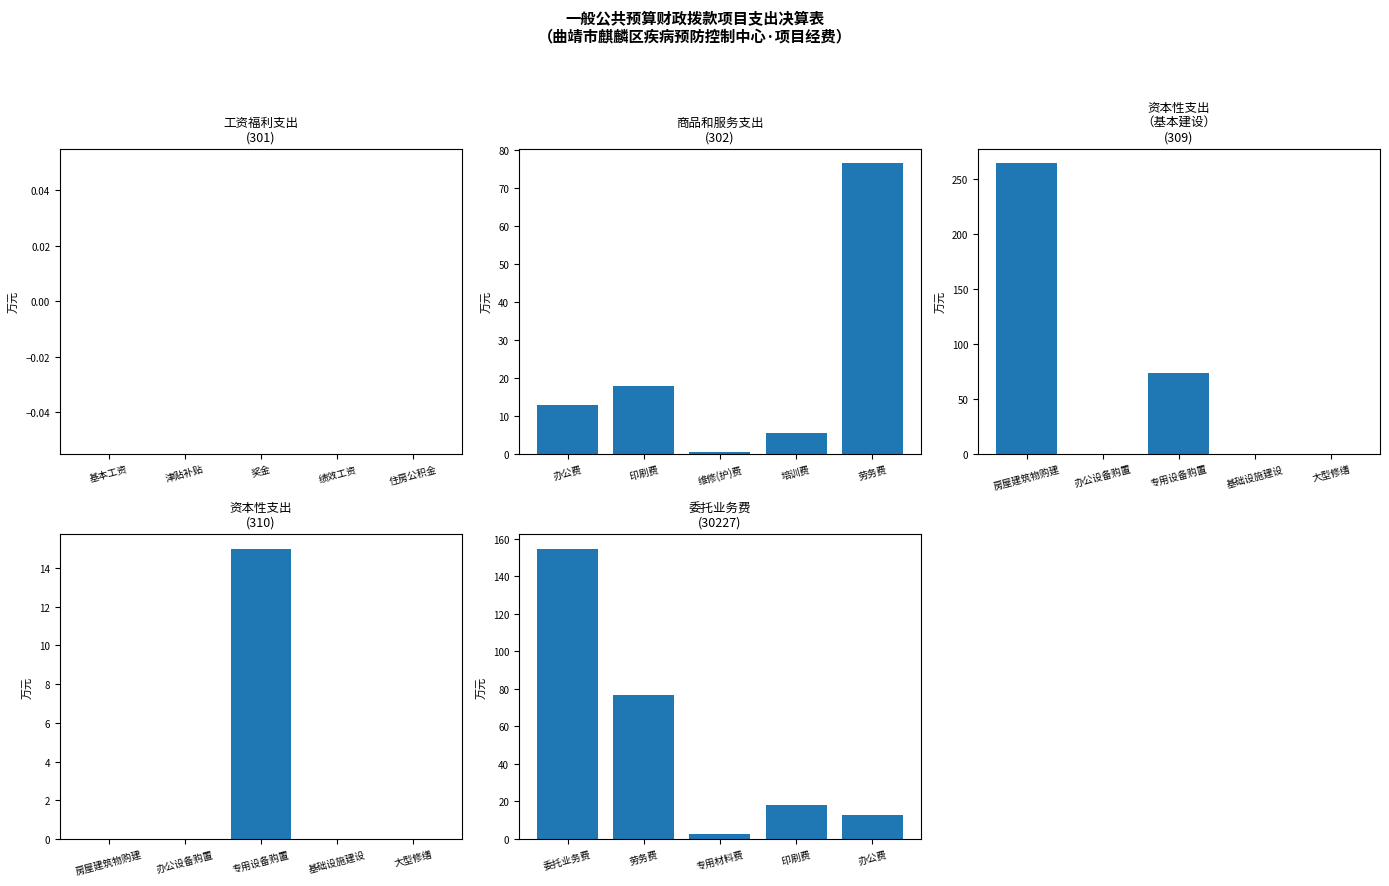

Is it true that 工资福利支出
(301) equals 0.0 at 绩效工资?

True